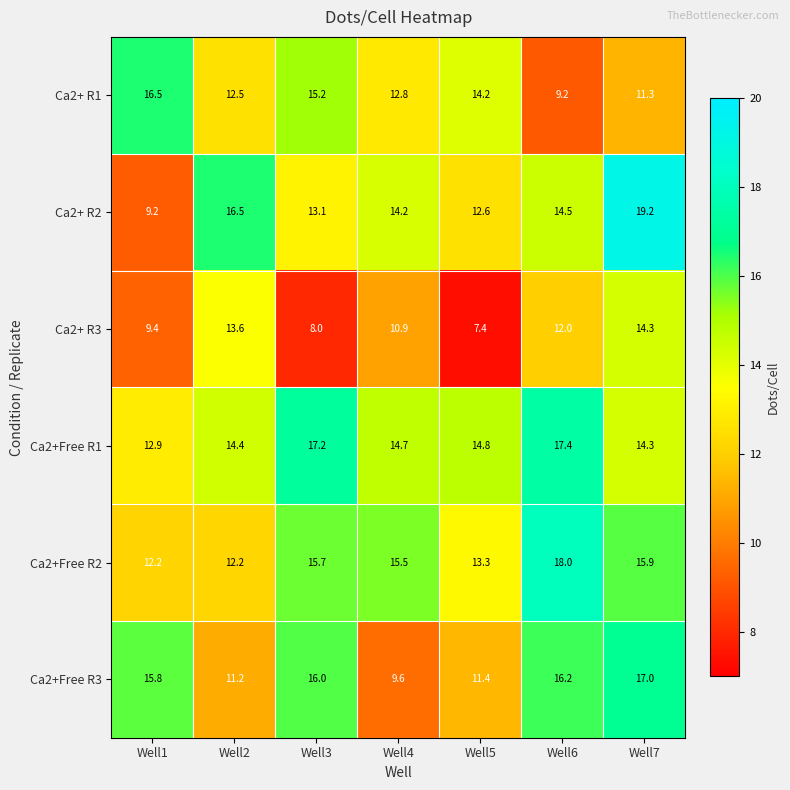

What is the minimum value shown in the chart?

7.4